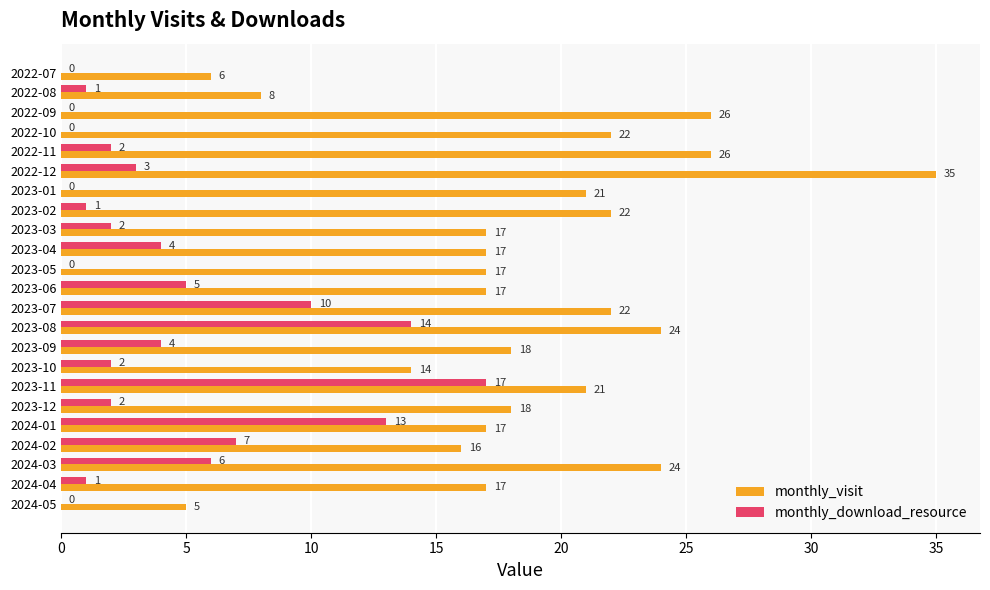

Which series changed the most between 2022-07 and 2023-02?

monthly_visit